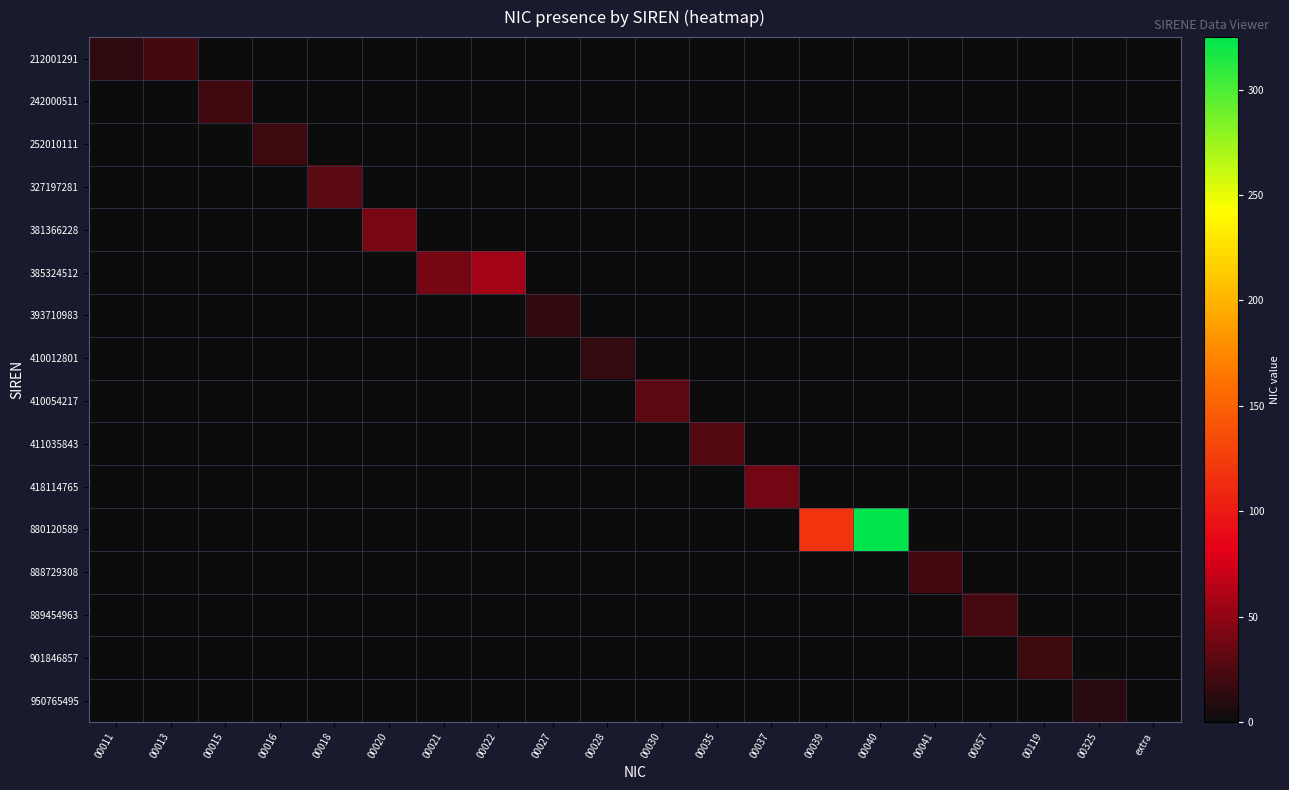

Reading right to left, list all the values displayed in this chart.

212001291: extra=0	00325=0	00119=0	00057=0	00041=0	00040=0	00039=0	00037=0	00035=0	00030=0	00028=0	00027=0	00022=0	00021=0	00020=0	00018=0	00016=0	00015=0	00013=21	00011=13
242000511: extra=0	00325=0	00119=0	00057=0	00041=0	00040=0	00039=0	00037=0	00035=0	00030=0	00028=0	00027=0	00022=0	00021=0	00020=0	00018=0	00016=0	00015=20	00013=0	00011=0
252010111: extra=0	00325=0	00119=0	00057=0	00041=0	00040=0	00039=0	00037=0	00035=0	00030=0	00028=0	00027=0	00022=0	00021=0	00020=0	00018=0	00016=18	00015=0	00013=0	00011=0
327197281: extra=0	00325=0	00119=0	00057=0	00041=0	00040=0	00039=0	00037=0	00035=0	00030=0	00028=0	00027=0	00022=0	00021=0	00020=0	00018=30	00016=0	00015=0	00013=0	00011=0
381366228: extra=0	00325=0	00119=0	00057=0	00041=0	00040=0	00039=0	00037=0	00035=0	00030=0	00028=0	00027=0	00022=0	00021=0	00020=41	00018=0	00016=0	00015=0	00013=0	00011=0
385324512: extra=0	00325=0	00119=0	00057=0	00041=0	00040=0	00039=0	00037=0	00035=0	00030=0	00028=0	00027=0	00022=57	00021=40	00020=0	00018=0	00016=0	00015=0	00013=0	00011=0
393710983: extra=0	00325=0	00119=0	00057=0	00041=0	00040=0	00039=0	00037=0	00035=0	00030=0	00028=0	00027=15	00022=0	00021=0	00020=0	00018=0	00016=0	00015=0	00013=0	00011=0
410012801: extra=0	00325=0	00119=0	00057=0	00041=0	00040=0	00039=0	00037=0	00035=0	00030=0	00028=16	00027=0	00022=0	00021=0	00020=0	00018=0	00016=0	00015=0	00013=0	00011=0
410054217: extra=0	00325=0	00119=0	00057=0	00041=0	00040=0	00039=0	00037=0	00035=0	00030=30	00028=0	00027=0	00022=0	00021=0	00020=0	00018=0	00016=0	00015=0	00013=0	00011=0
411035843: extra=0	00325=0	00119=0	00057=0	00041=0	00040=0	00039=0	00037=0	00035=27	00030=0	00028=0	00027=0	00022=0	00021=0	00020=0	00018=0	00016=0	00015=0	00013=0	00011=0
418114765: extra=0	00325=0	00119=0	00057=0	00041=0	00040=0	00039=0	00037=39	00035=0	00030=0	00028=0	00027=0	00022=0	00021=0	00020=0	00018=0	00016=0	00015=0	00013=0	00011=0
880120589: extra=0	00325=0	00119=0	00057=0	00041=0	00040=325	00039=119	00037=0	00035=0	00030=0	00028=0	00027=0	00022=0	00021=0	00020=0	00018=0	00016=0	00015=0	00013=0	00011=0
888729308: extra=0	00325=0	00119=0	00057=0	00041=21	00040=0	00039=0	00037=0	00035=0	00030=0	00028=0	00027=0	00022=0	00021=0	00020=0	00018=0	00016=0	00015=0	00013=0	00011=0
889454963: extra=0	00325=0	00119=0	00057=22	00041=0	00040=0	00039=0	00037=0	00035=0	00030=0	00028=0	00027=0	00022=0	00021=0	00020=0	00018=0	00016=0	00015=0	00013=0	00011=0
901846857: extra=0	00325=0	00119=18	00057=0	00041=0	00040=0	00039=0	00037=0	00035=0	00030=0	00028=0	00027=0	00022=0	00021=0	00020=0	00018=0	00016=0	00015=0	00013=0	00011=0
950765495: extra=0	00325=11	00119=0	00057=0	00041=0	00040=0	00039=0	00037=0	00035=0	00030=0	00028=0	00027=0	00022=0	00021=0	00020=0	00018=0	00016=0	00015=0	00013=0	00011=0